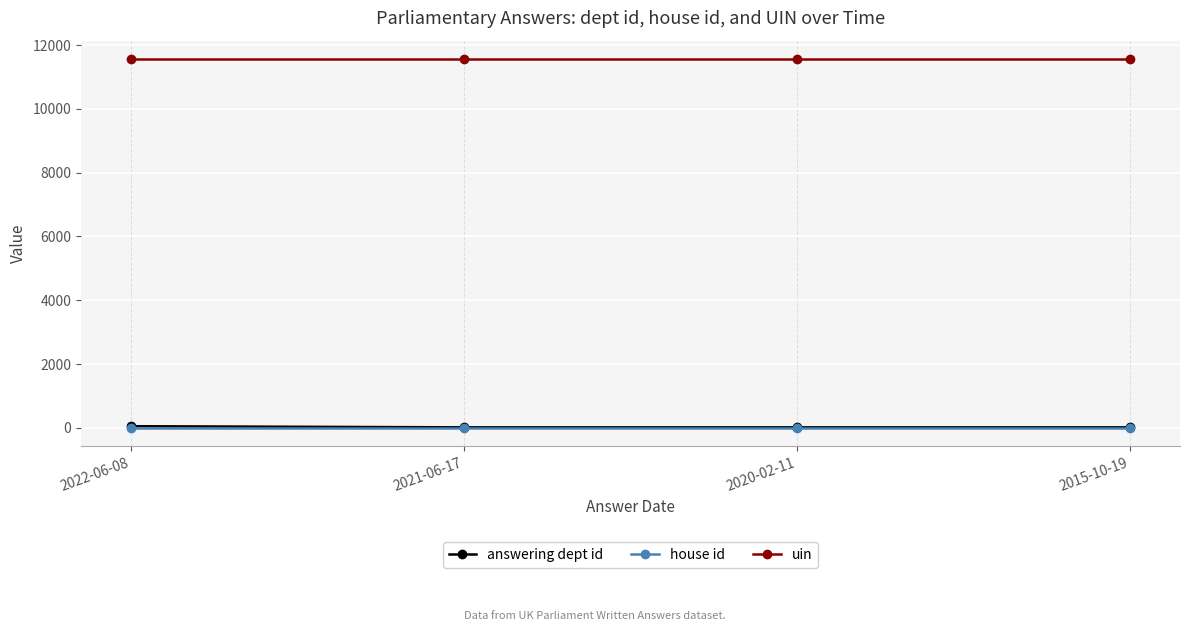

Which series has the widest spread of values?

answering dept id